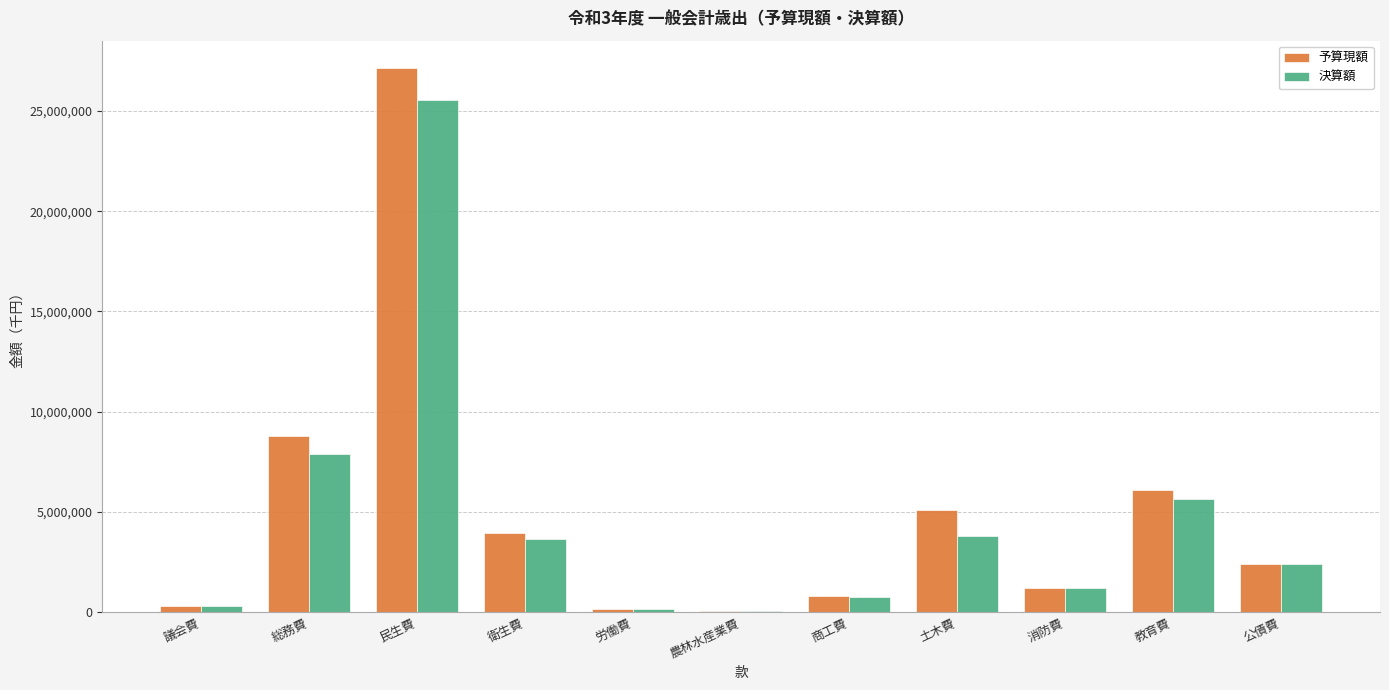

Count the number of categories in the chart.

11